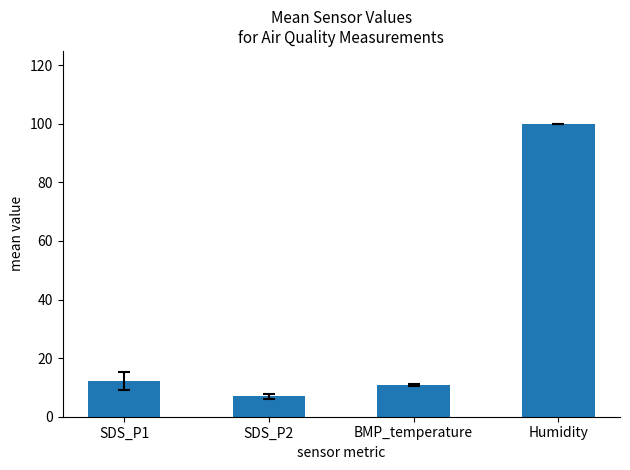

What is the average value?

32.5